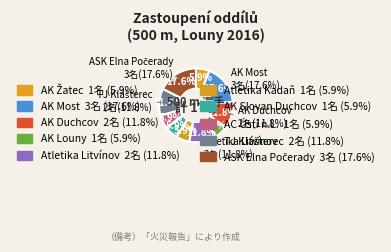

Combined, what portion of the pie is AK Duchcov and Atletika Kadaň?

17.6%